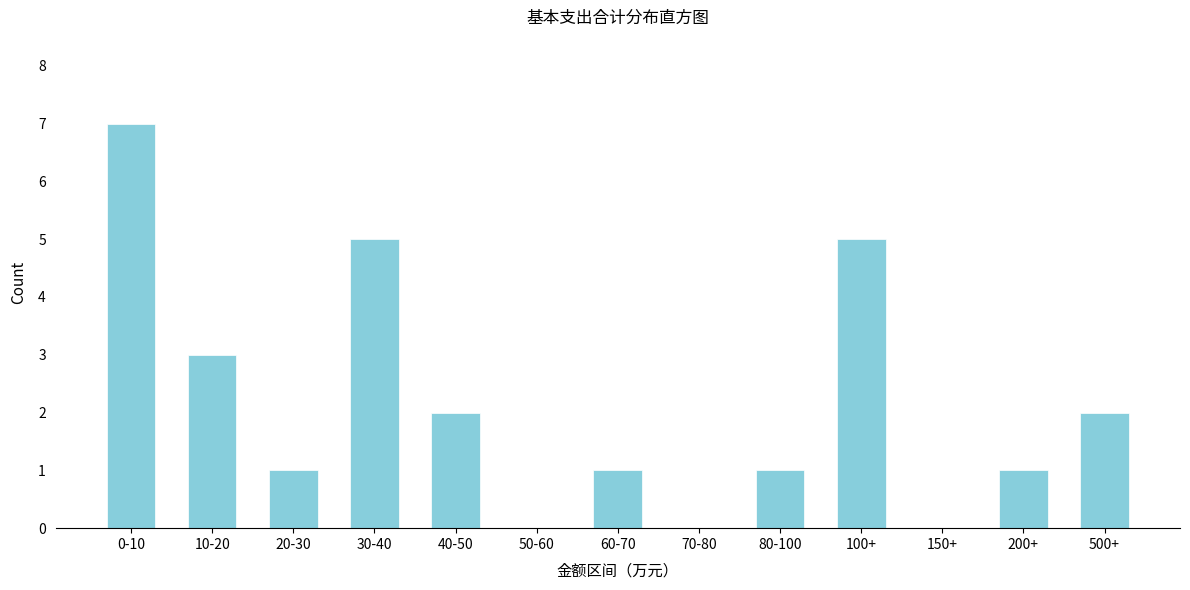

Reading right to left, extract all data points from this chart.

500+=2	200+=1	150+=0	100+=5	80-100=1	70-80=0	60-70=1	50-60=0	40-50=2	30-40=5	20-30=1	10-20=3	0-10=7